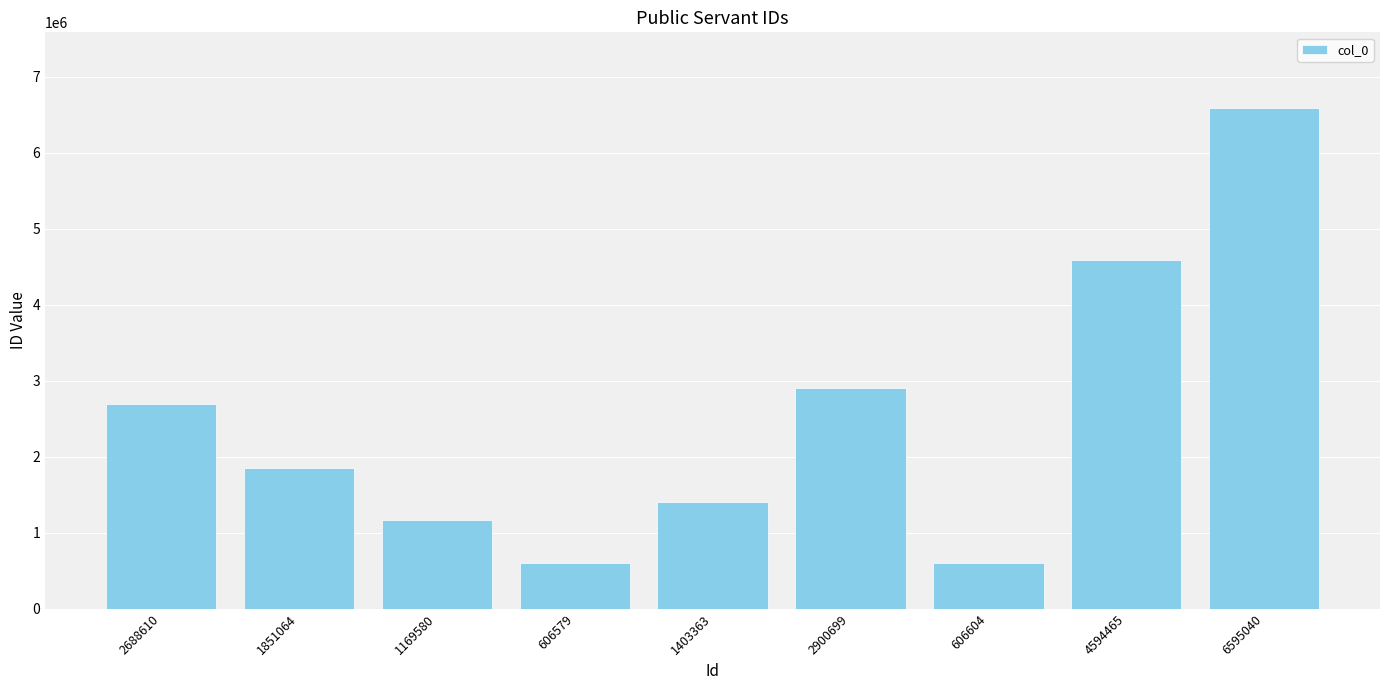

What is the label of the 2nd bar from the right?

4594465